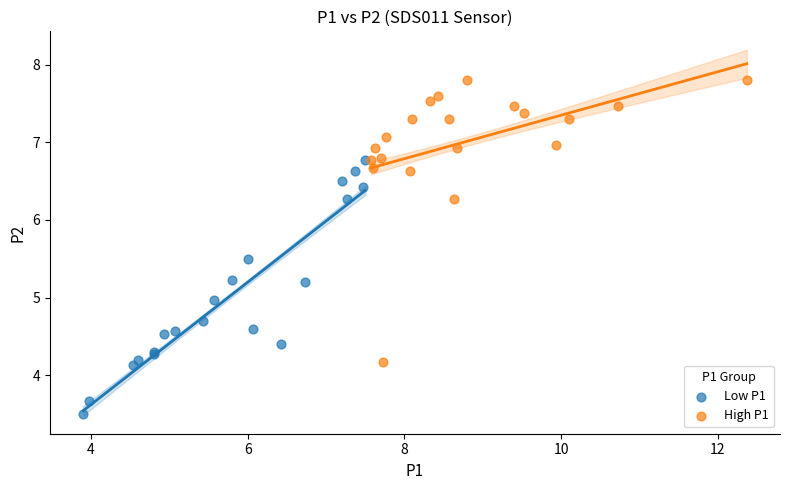

Which series contains the highest Y value?

High P1